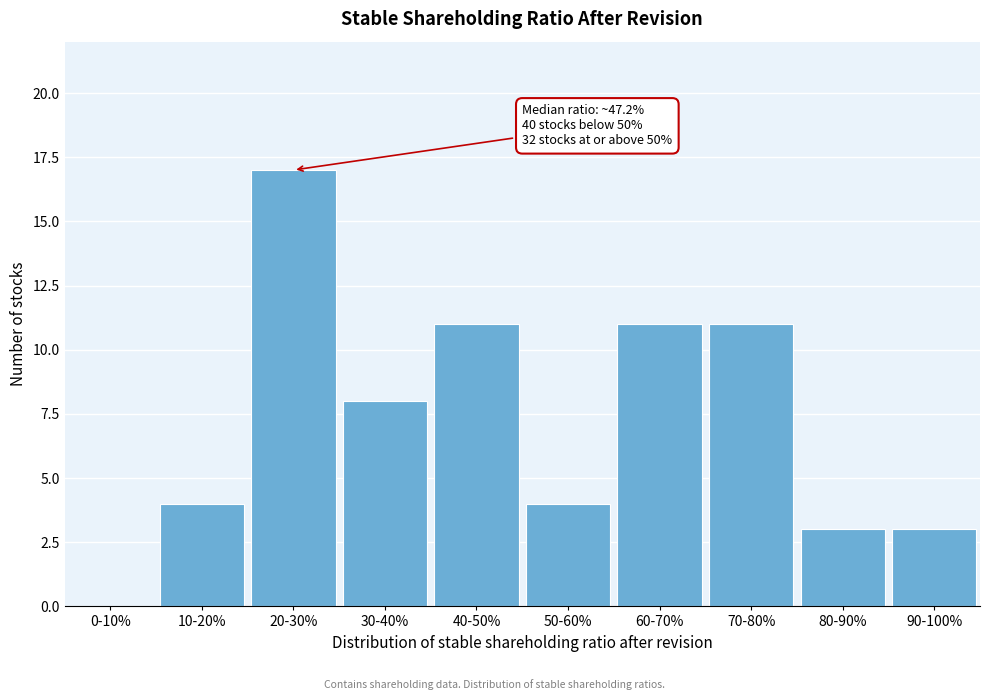

Reading right to left, extract all data points from this chart.

90-100%=3	80-90%=3	70-80%=11	60-70%=11	50-60%=4	40-50%=11	30-40%=8	20-30%=17	10-20%=4	0-10%=0